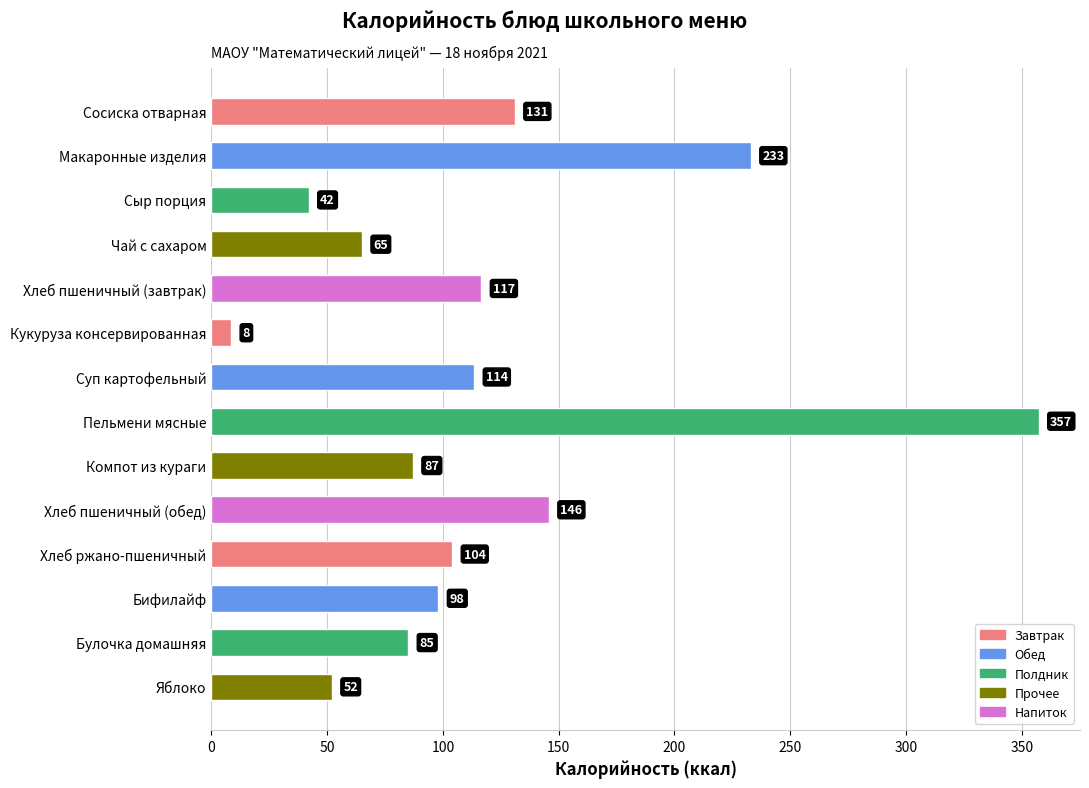

What is the label of the 12th bar from the bottom?

Сыр порция